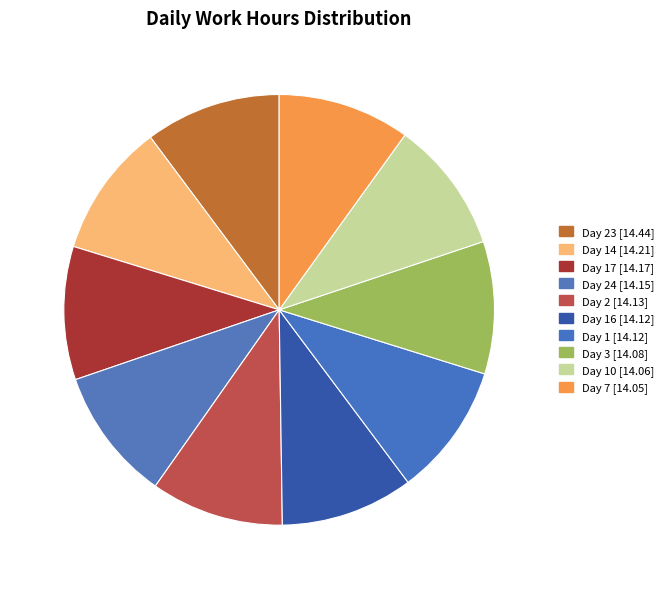

How many slices are in this pie chart?

10